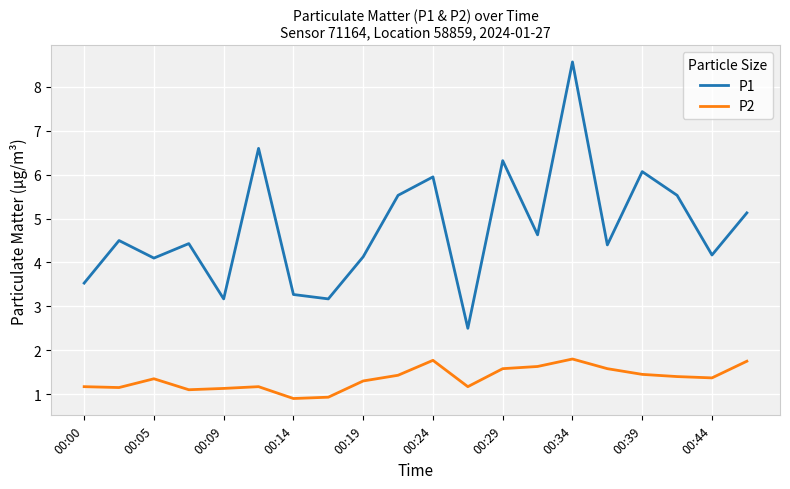

True or false: P1 and P2 intersect in this chart.

False